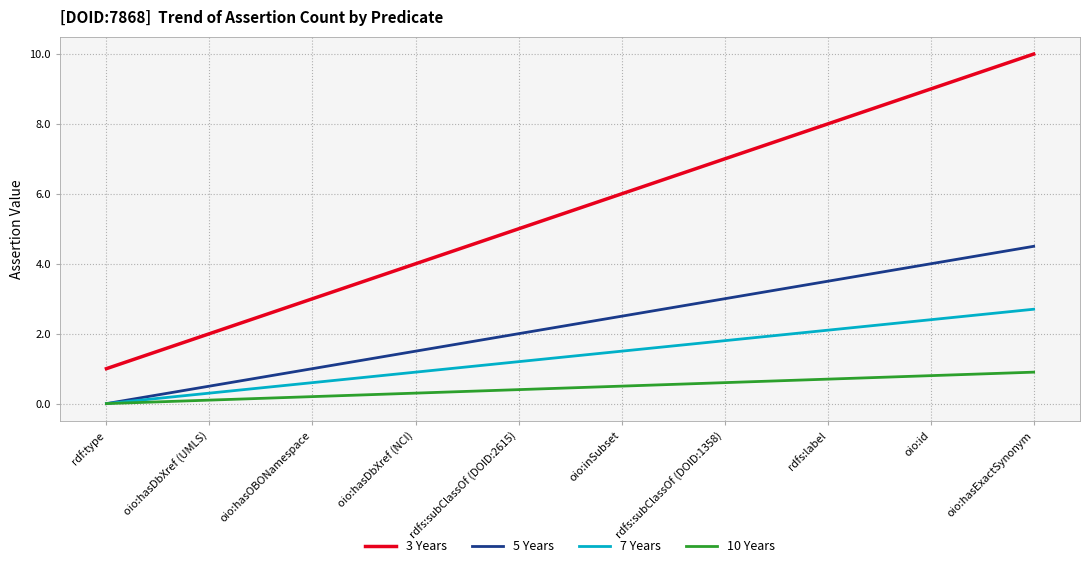

True or false: 10 Years and 3 Years cross at least once.

False